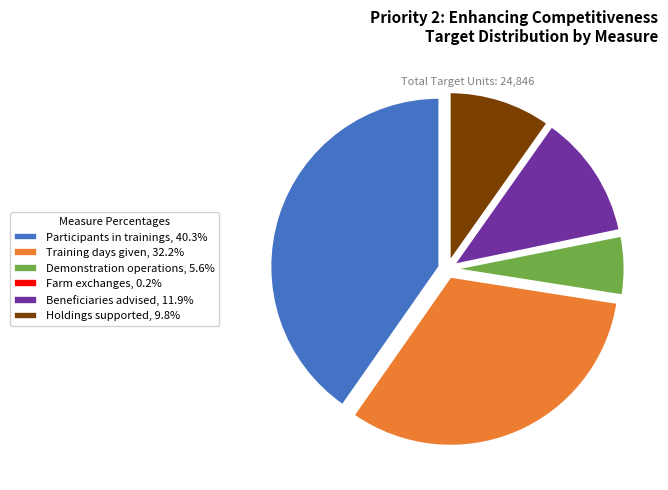

Which category has the biggest portion of the pie?

Participants in trainings